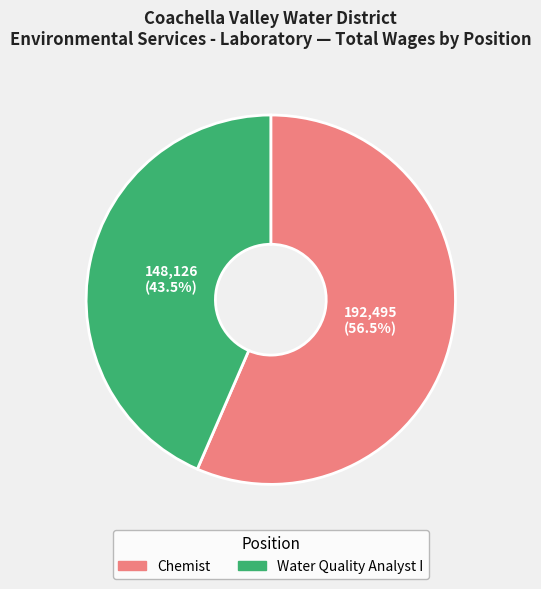

Which slice is the smallest?

Water Quality Analyst I